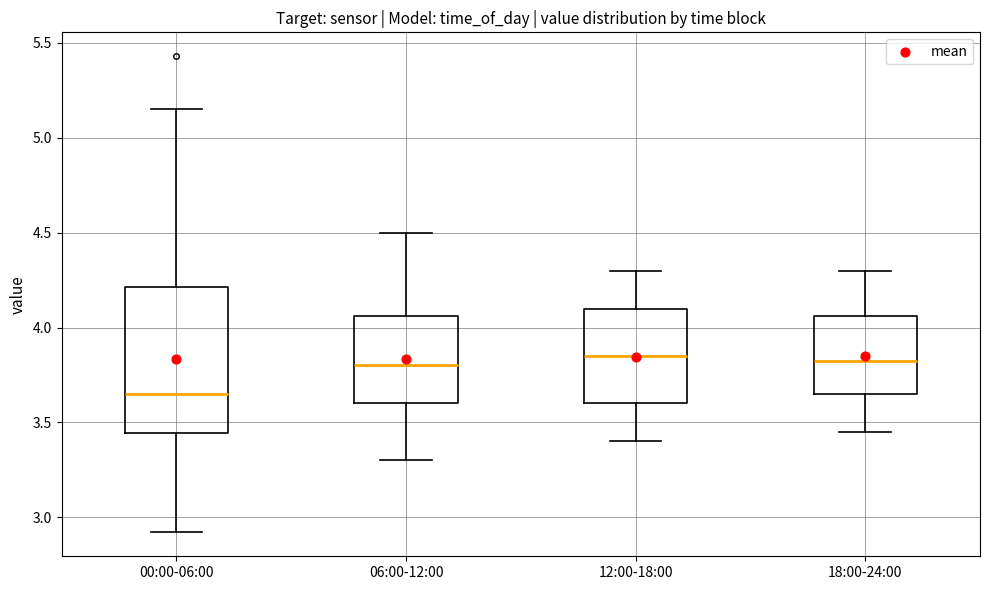

Comparing the boxes themselves (not the whiskers), which one is the tallest?

00:00-06:00